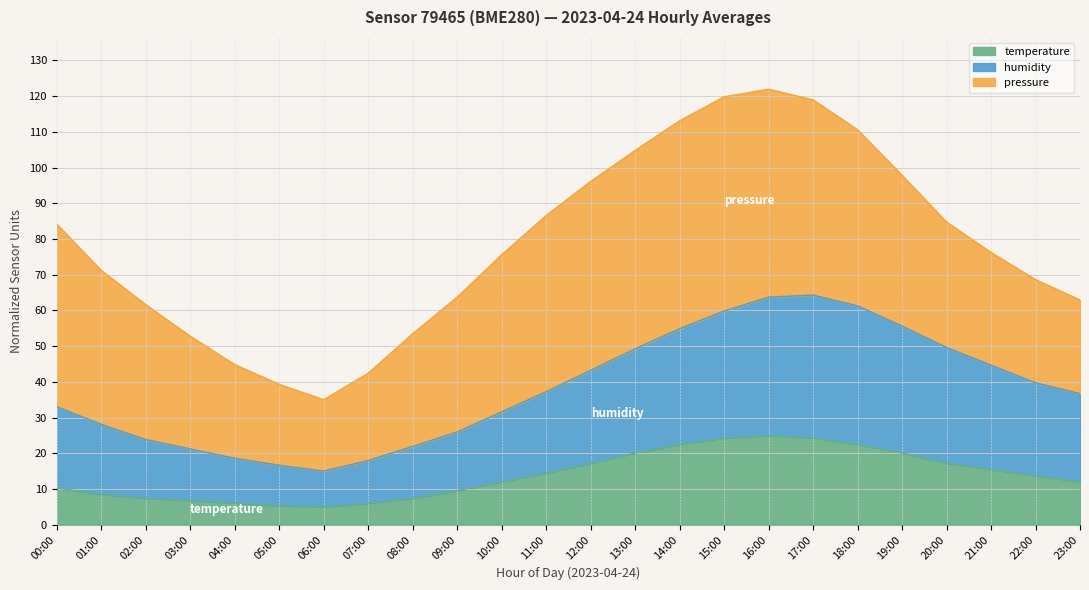

What is the total value across all series at 06:00?

35.0